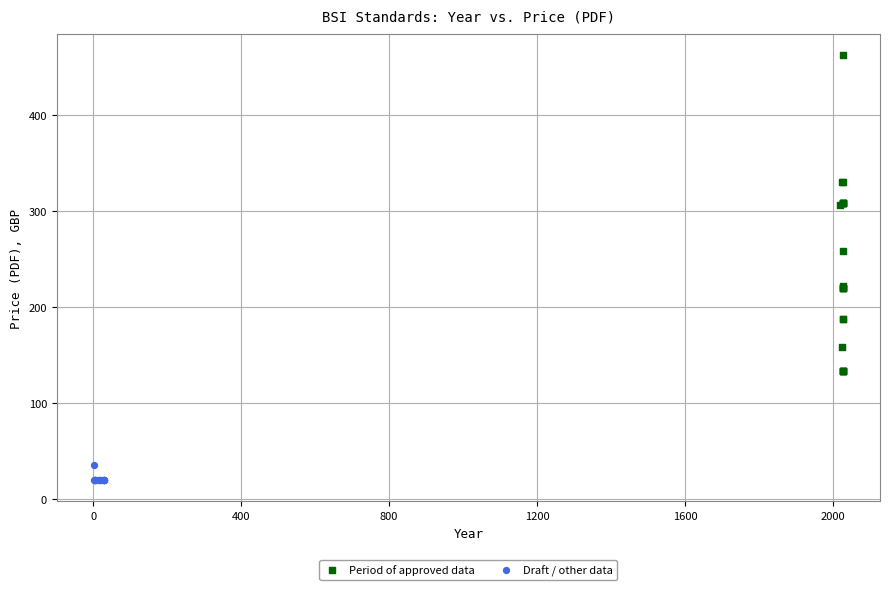

Which series has the widest spread of Y values?

Period of approved data